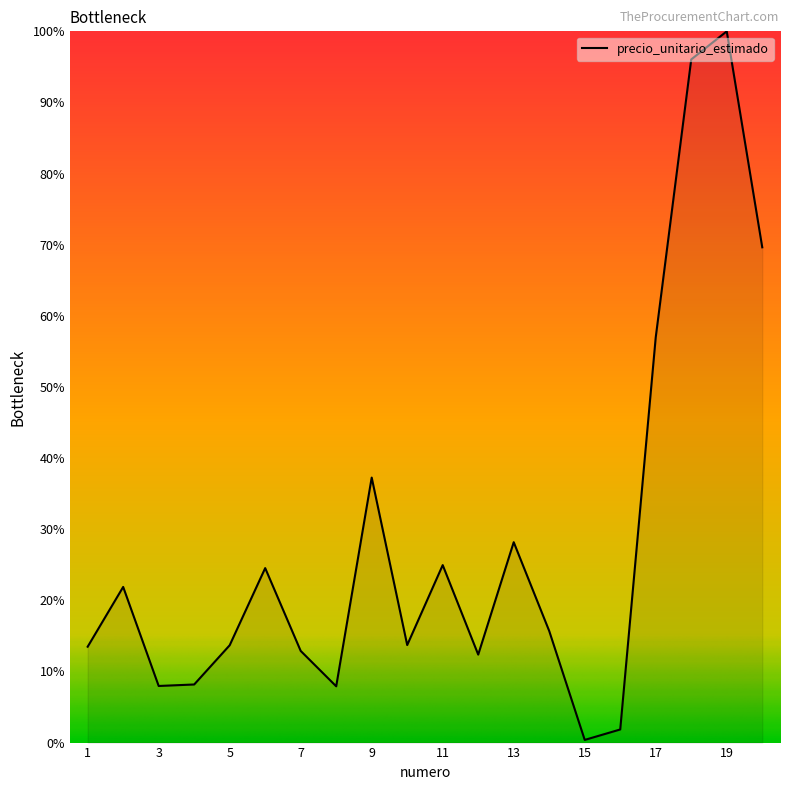

What is the maximum value shown in the chart?

100.0